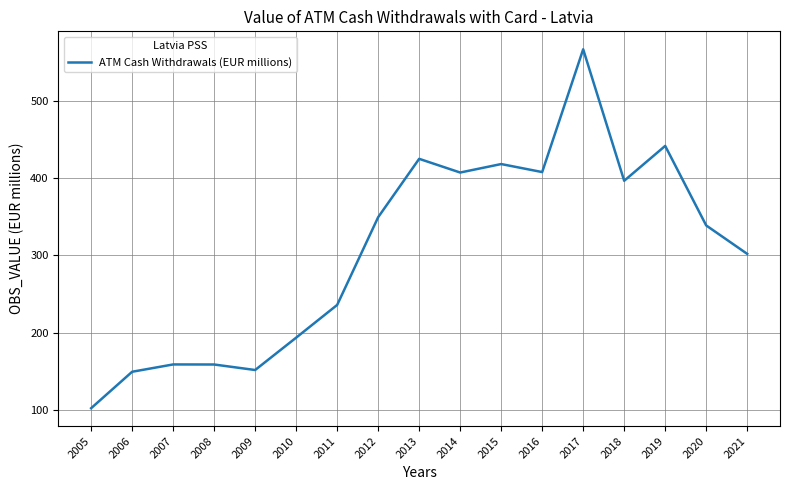

Which category has the highest value across all series?

2017